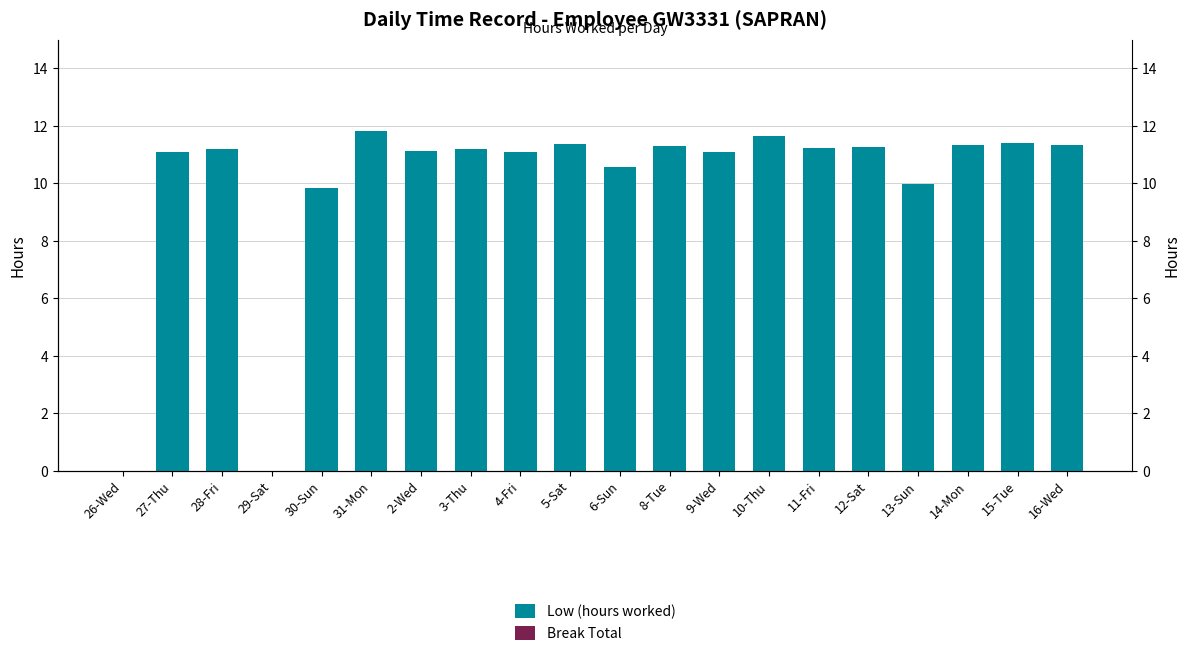

Reading right to left, list all the values displayed in this chart.

Low (hours worked): 11.3	11.4	11.3	10.0	11.2	11.2	11.6	11.1	11.3	10.6	11.4	11.1	11.2	11.1	11.8	9.8	0.0	11.2	11.1	0.0
Break Total: 0.0	0.0	0.0	0.0	0.0	0.0	0.0	0.0	0.0	0.0	0.0	0.0	0.0	0.0	0.0	0.0	0.0	0.0	0.0	0.0